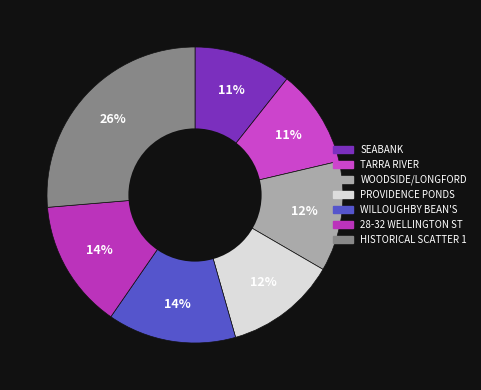

Is there any slice that represents more than half of the pie?

No